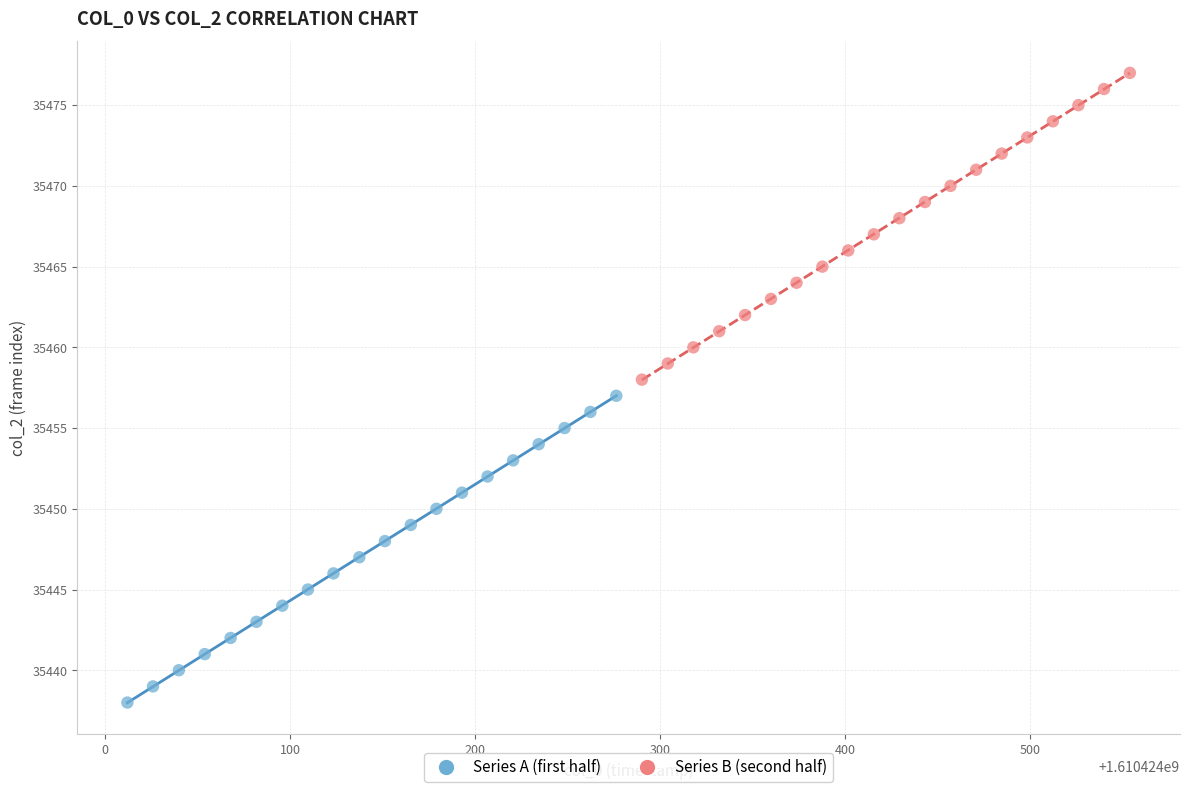

Which series contains the lowest Y value?

Series A (first half)